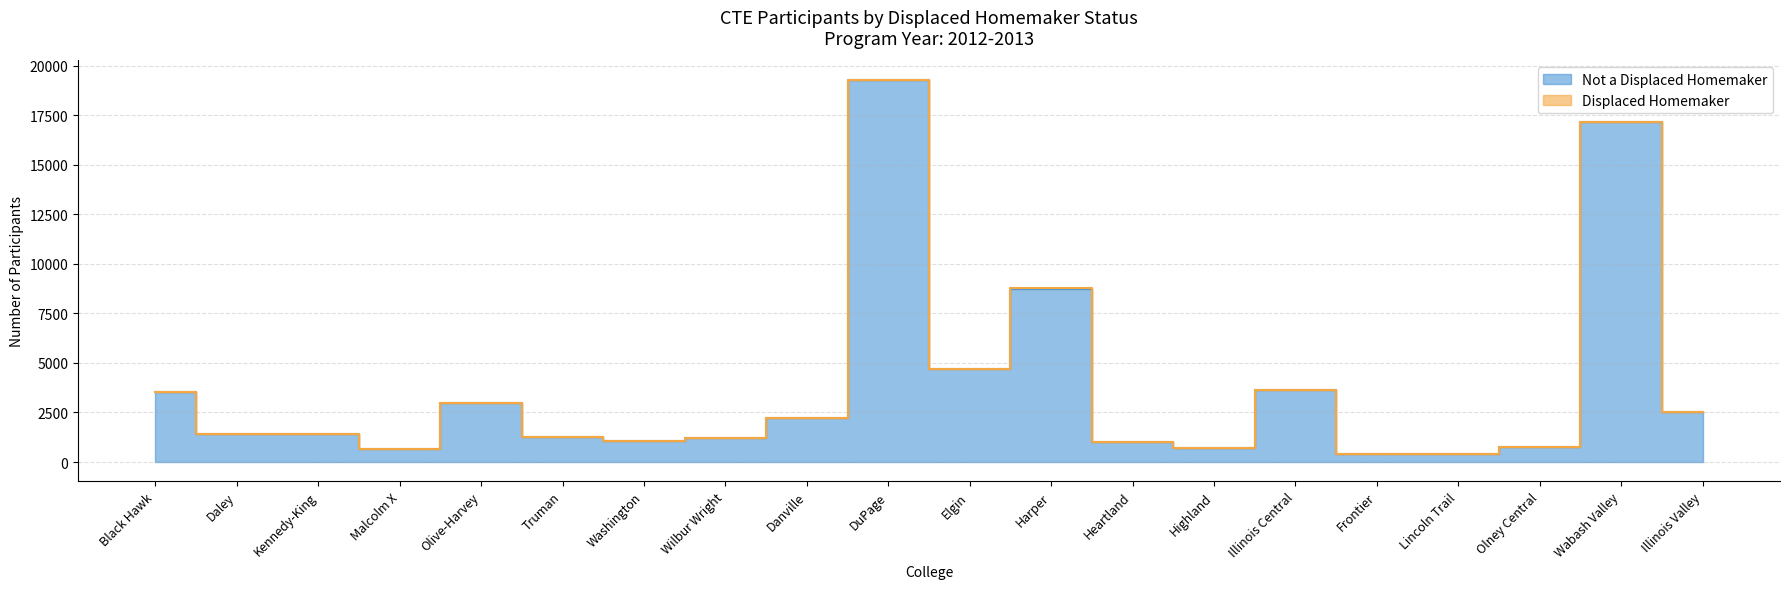

What position from the left is Danville?

9